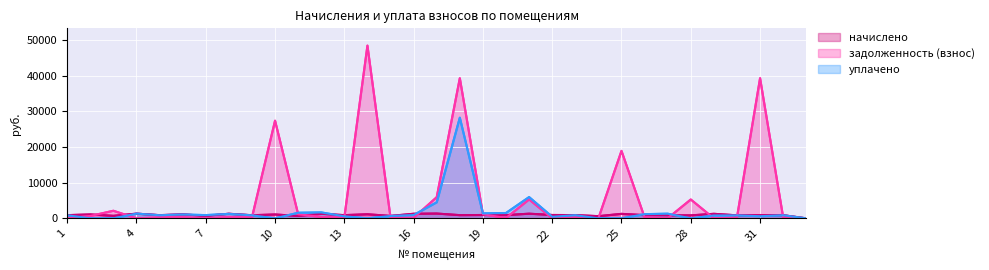

Which series has the largest range (max minus min)?

задолженность (взнос)